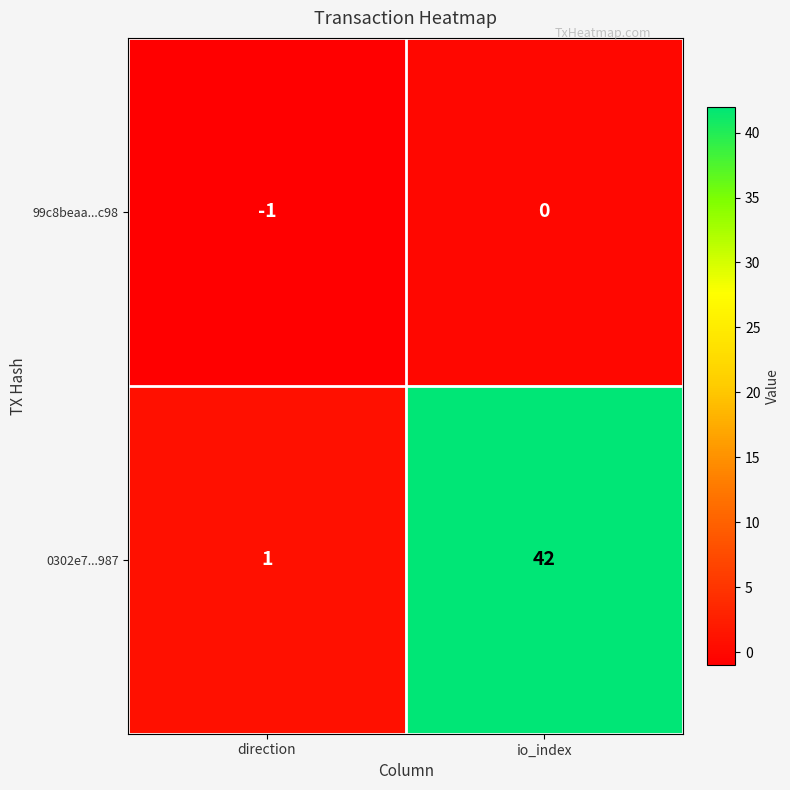

What is the average value of the 0302e7...987 series?

22